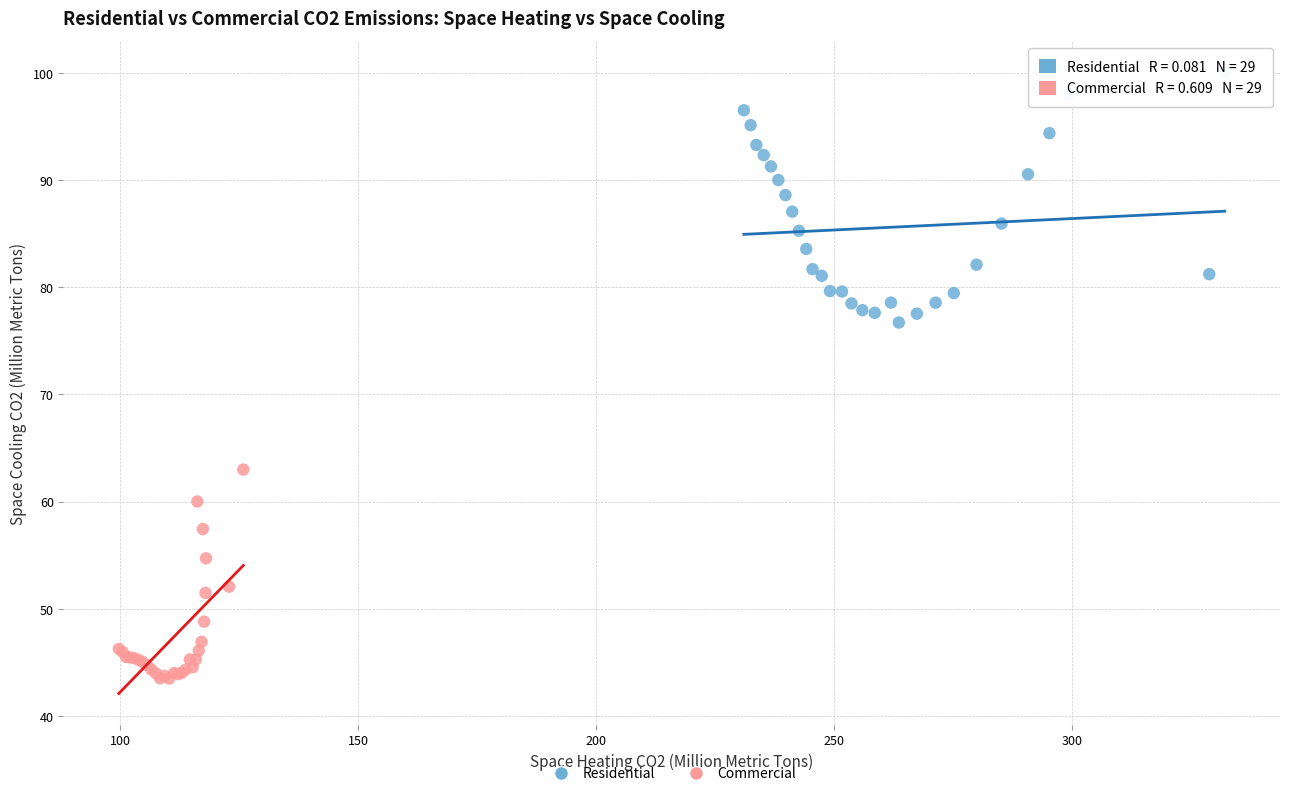

Which series contains the lowest Y value?

Commercial